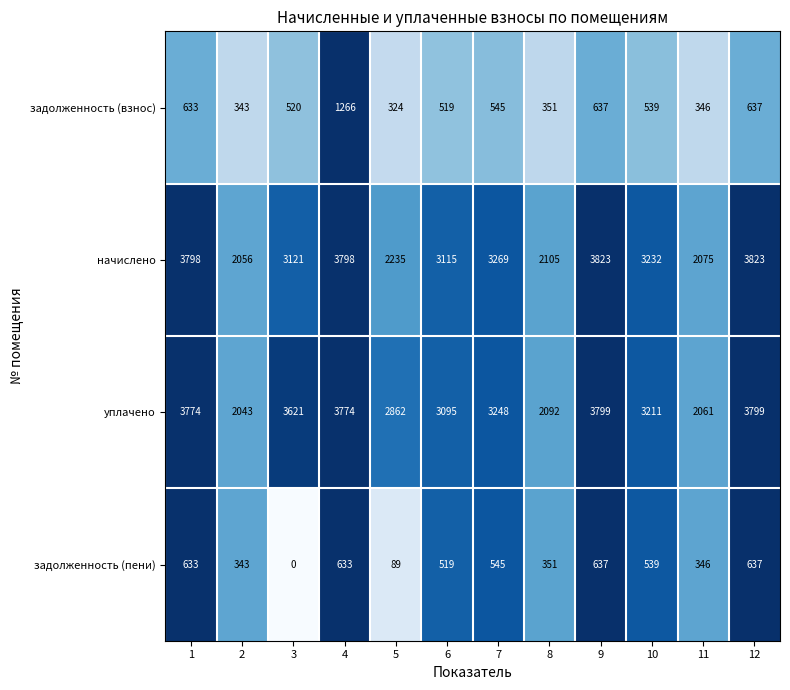

What is the maximum value for начислено?

3823